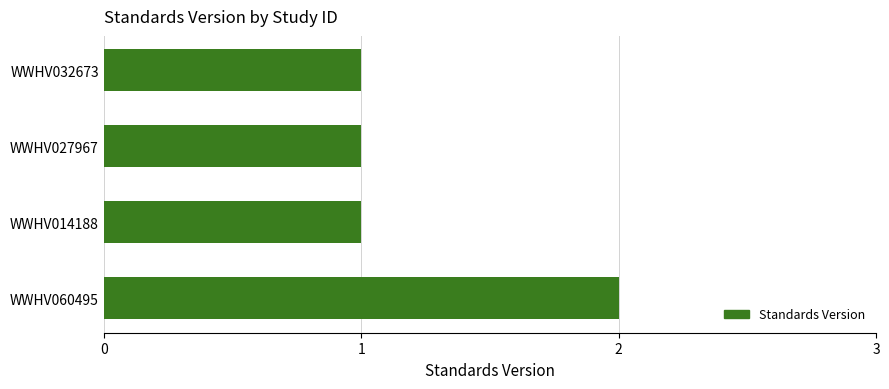

What is the sum of the values at WWHV060495 and WWHV027967?

3